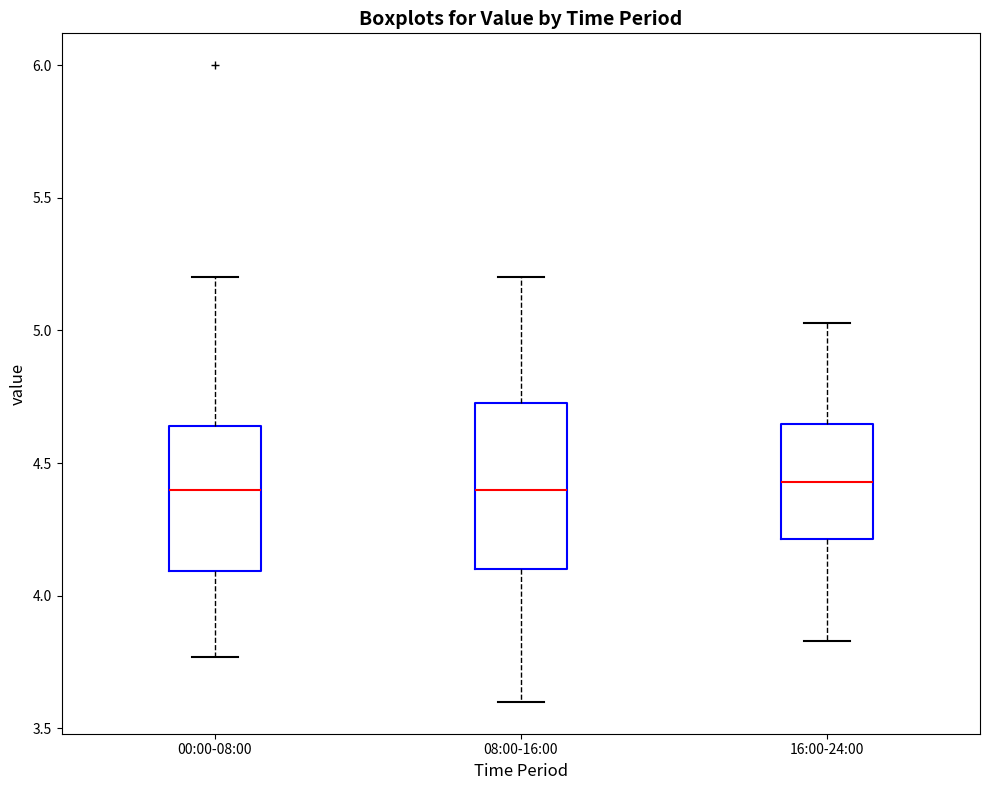

Where is the upper edge of the box for 00:00-08:00 on the y-axis? The values are not printed on the chart, so give them approximately, as read against the axis.

4.65